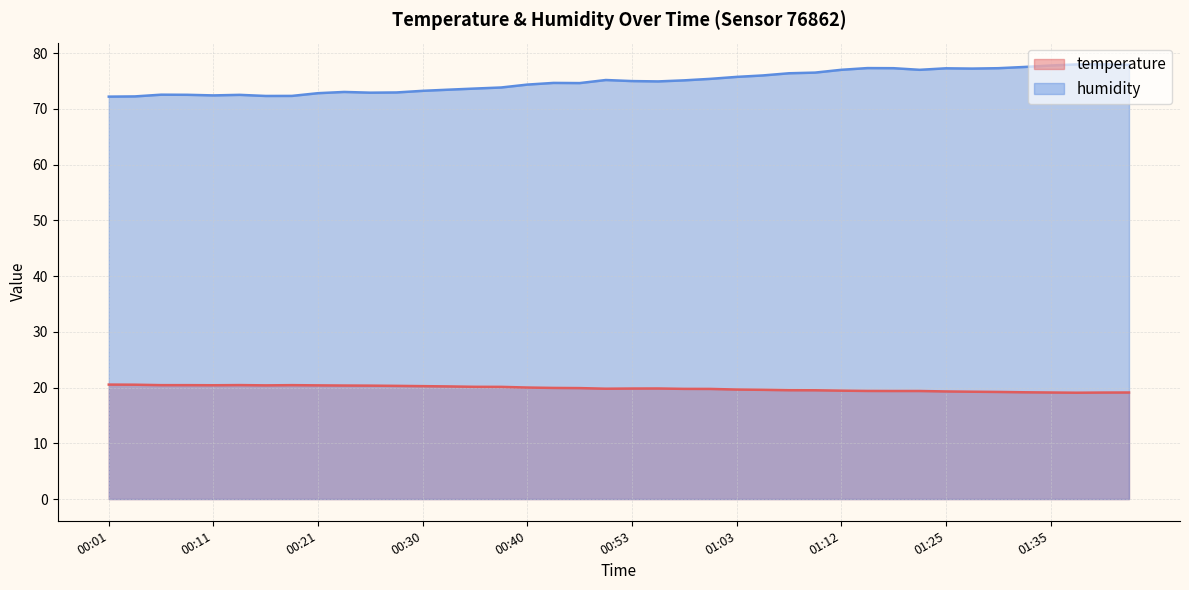

Reading left to right, extract all data points from this chart.

temperature: 20.5	20.5	20.4	20.4	20.4	20.4	20.4	20.4	20.4	20.4	20.3	20.3	20.2	20.2	20.1	20.1	20.0	19.9	19.9	19.8	19.8	19.8	19.8	19.8	19.6	19.6	19.5	19.5	19.4	19.4	19.4	19.4	19.3	19.2	19.2	19.1	19.1	19.1	19.1	19.1
humidity: 72.2	72.2	72.5	72.5	72.4	72.5	72.3	72.3	72.8	73.0	72.9	72.9	73.2	73.4	73.6	73.8	74.3	74.6	74.6	75.2	75.0	74.9	75.1	75.4	75.7	76.0	76.4	76.5	77.0	77.3	77.3	77.0	77.3	77.2	77.3	77.5	77.8	78.0	78.0	77.9